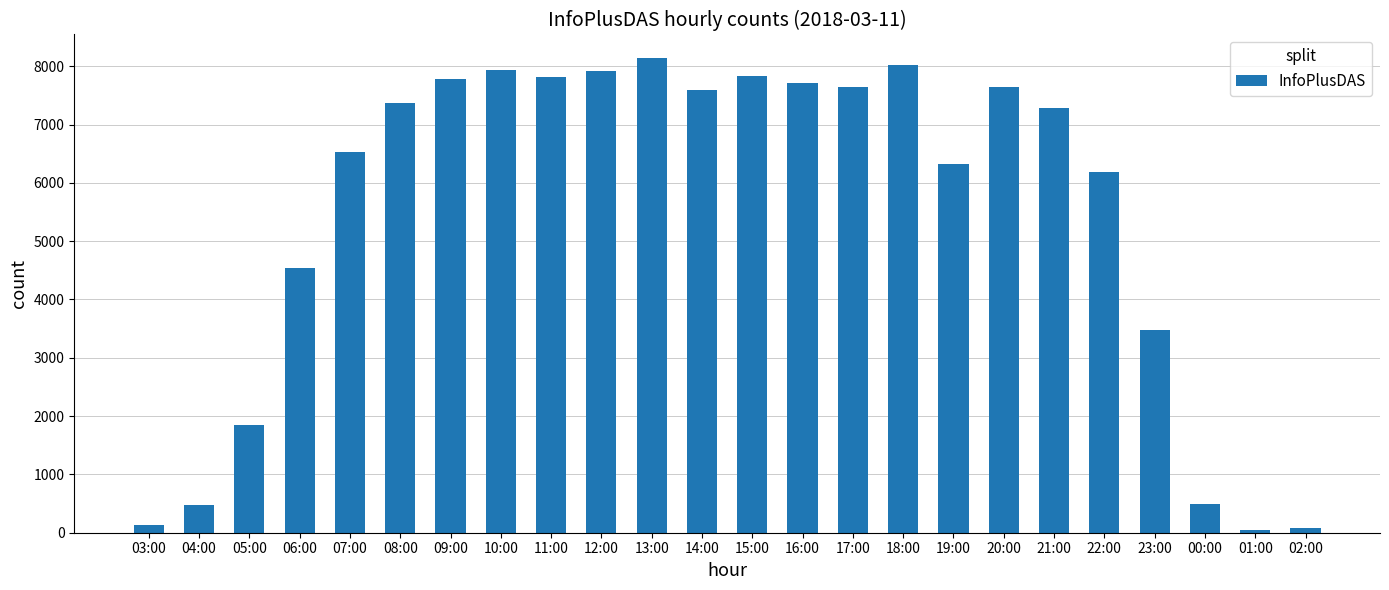

At which category does the chart reach its peak across all series?

13:00